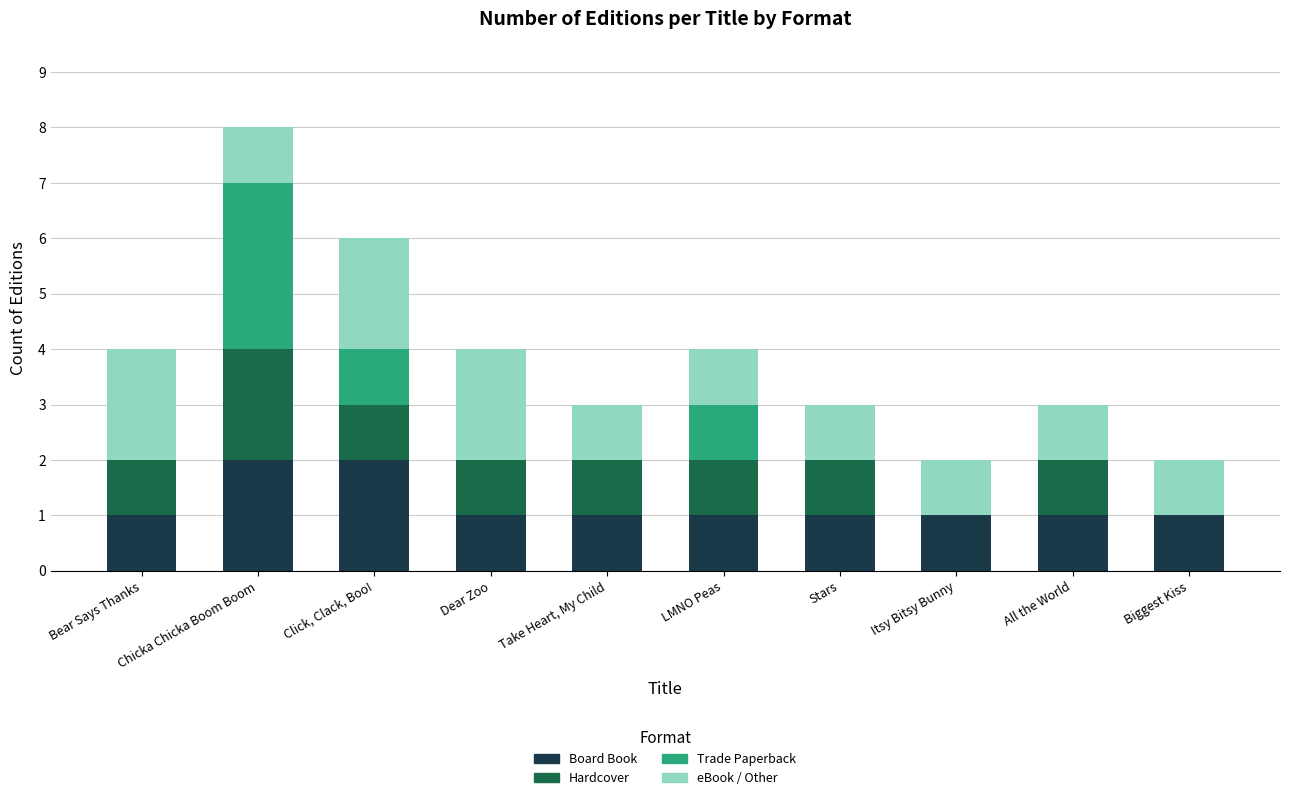

True or false: Board Book has a value of 0 at Click, Clack, Boo!.

False